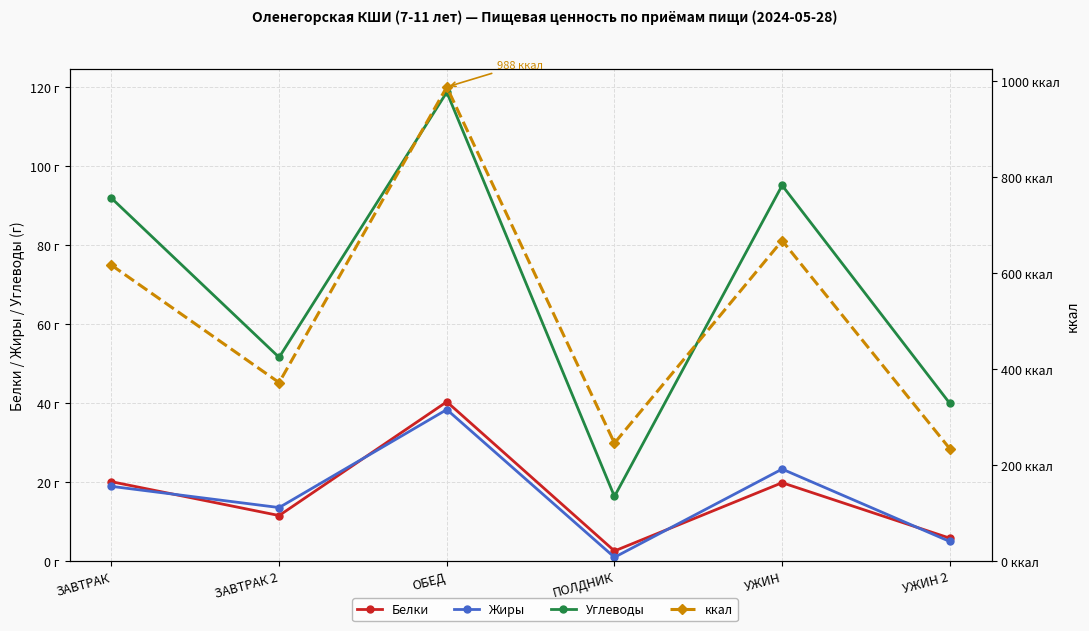

At how many categories does at least one series exceed 259?

4